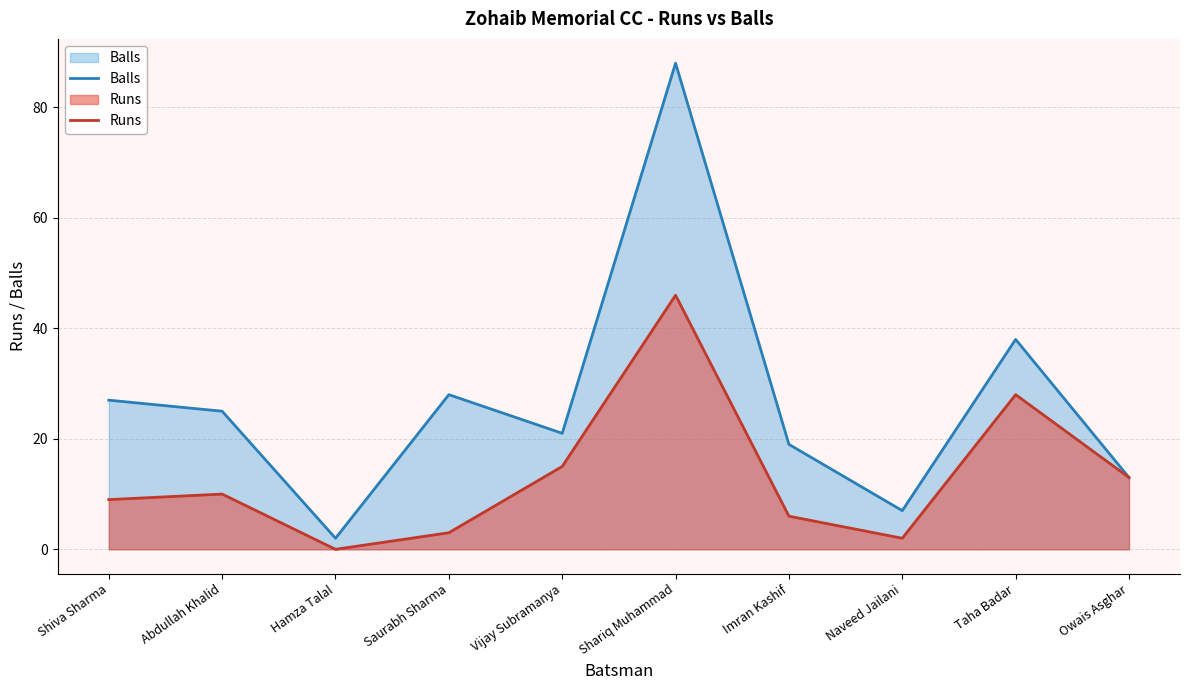

The value of Runs at Vijay Subramanya is 15. True or false?

True